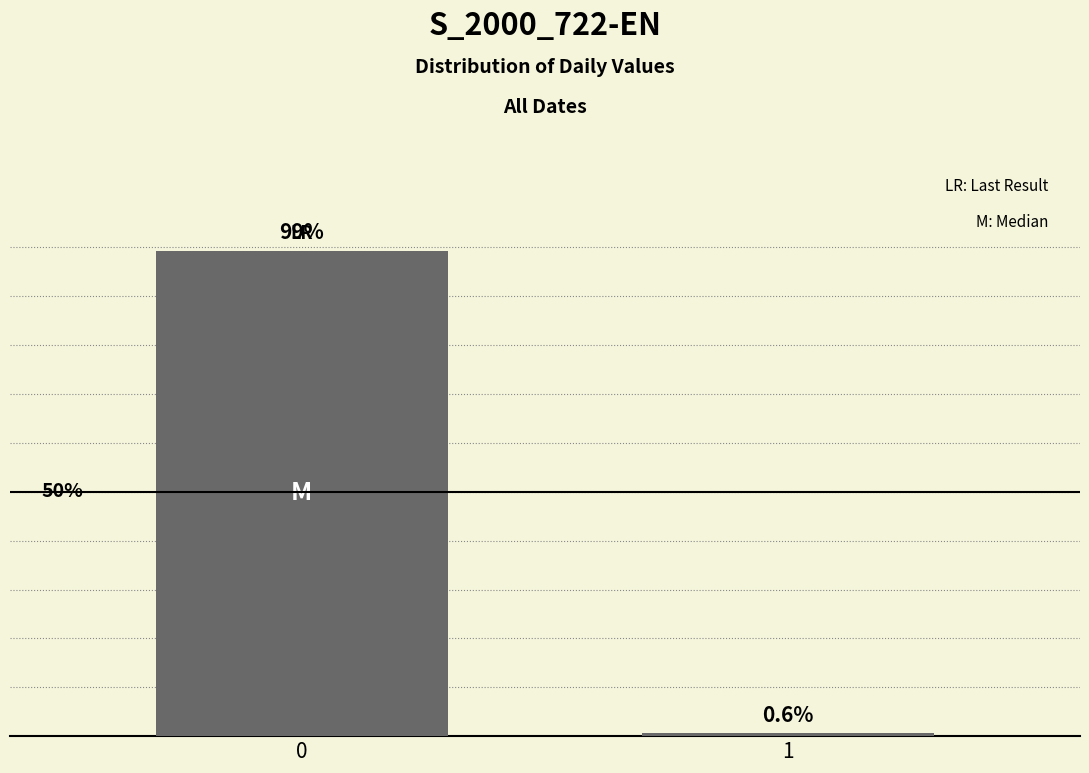

Rank the categories by value from highest to lowest.

0, 1